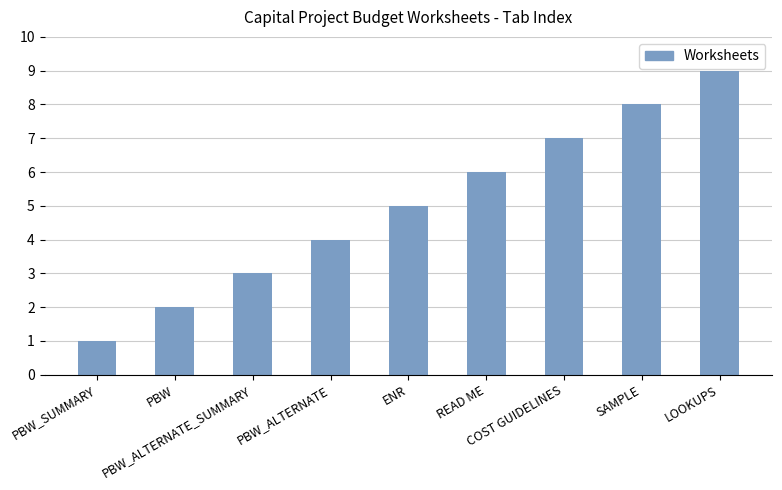

Count the values in the range 3 to 7.

5